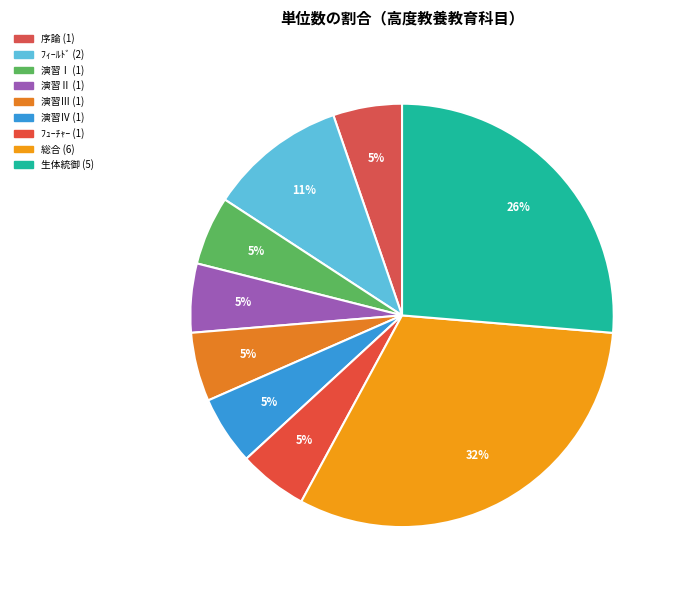

How many segments does this pie chart have?

9